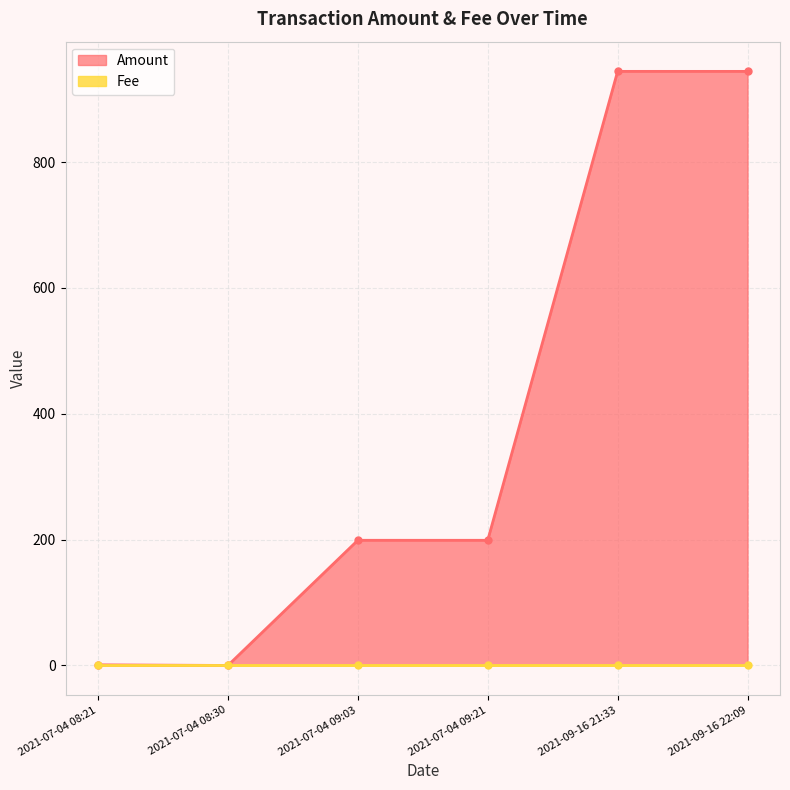

Between 2021-07-04 09:21 and 2021-09-16 22:09, which is larger?

2021-09-16 22:09